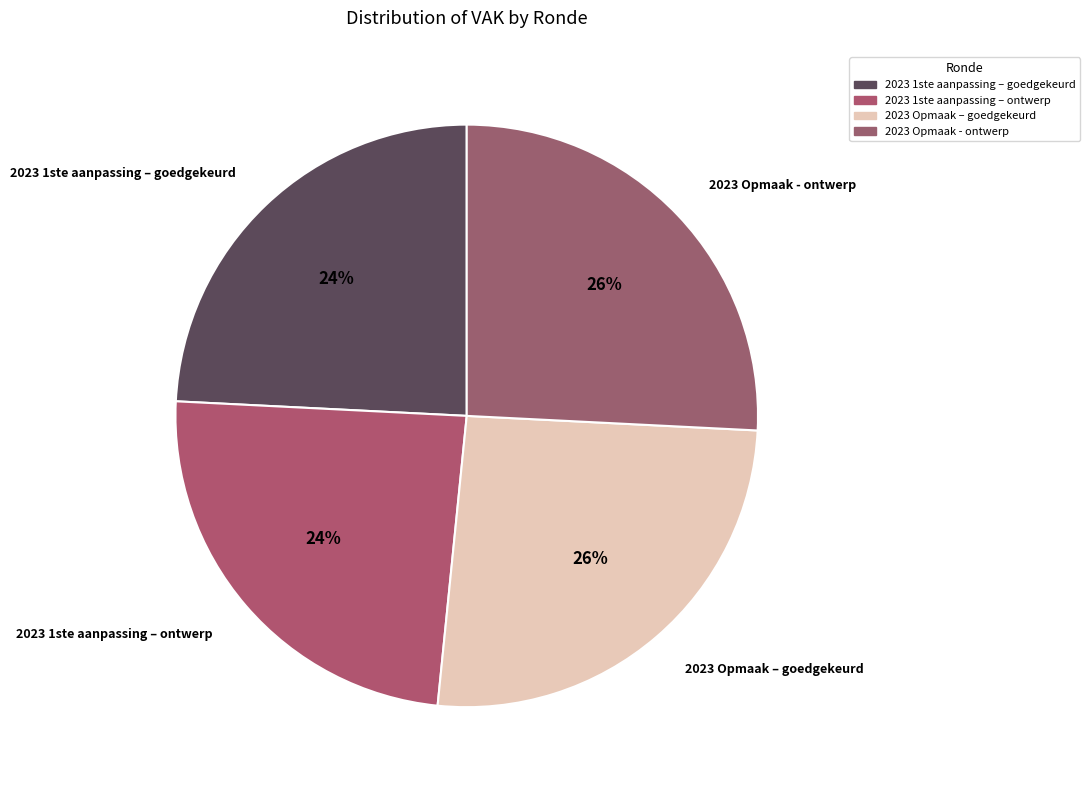

How many slices are in this pie chart?

4